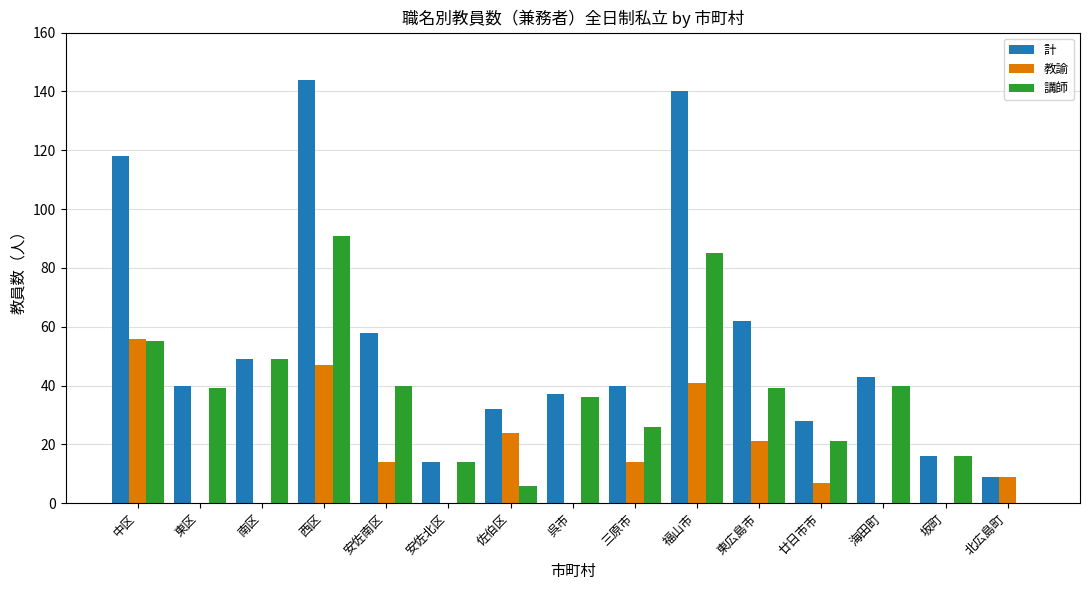

What are all the series names shown in the legend?

計, 教諭, 講師